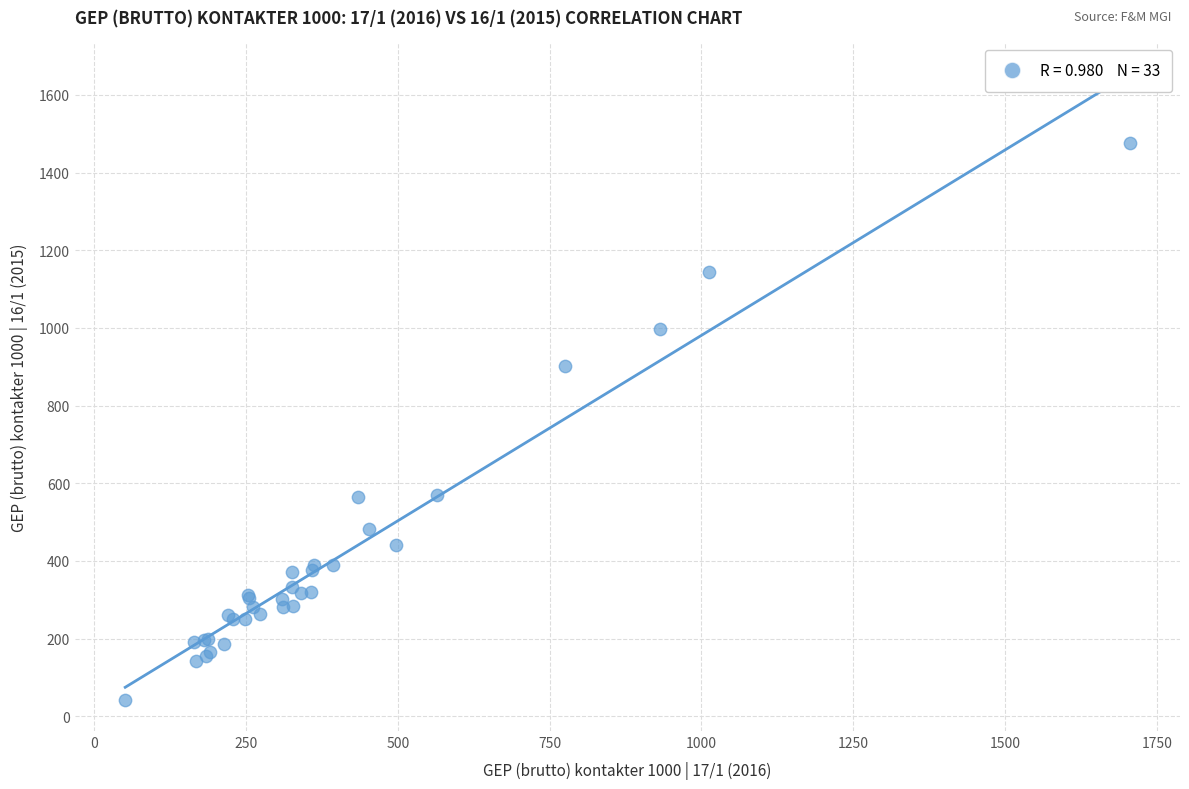

What Y value in the scatter plot is closest to 759?

903.1